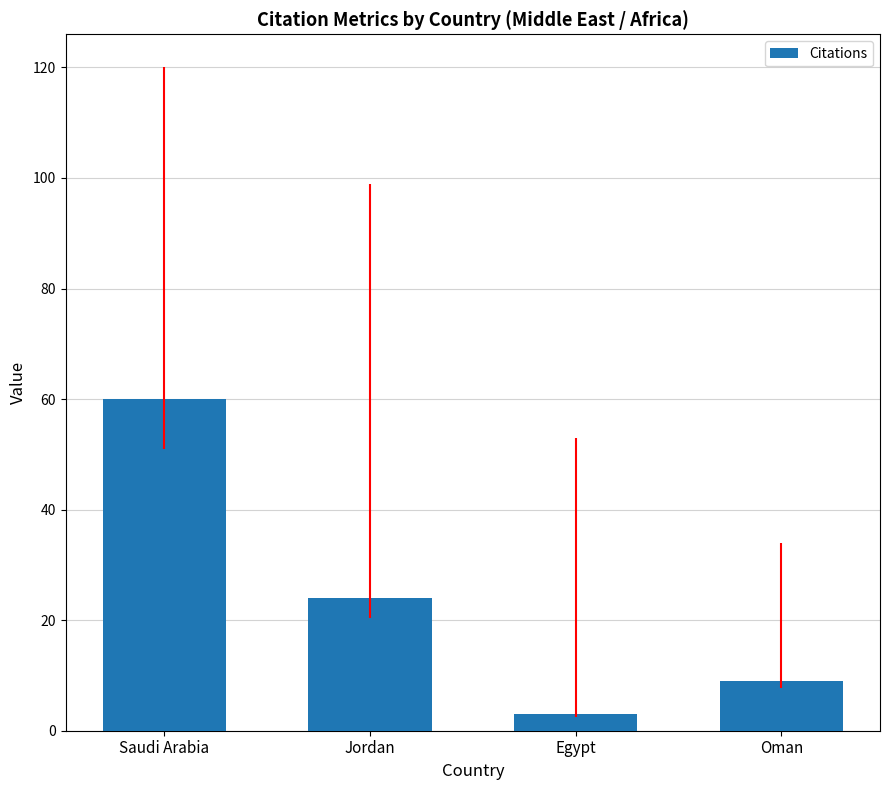

How many bars are there in total?

4